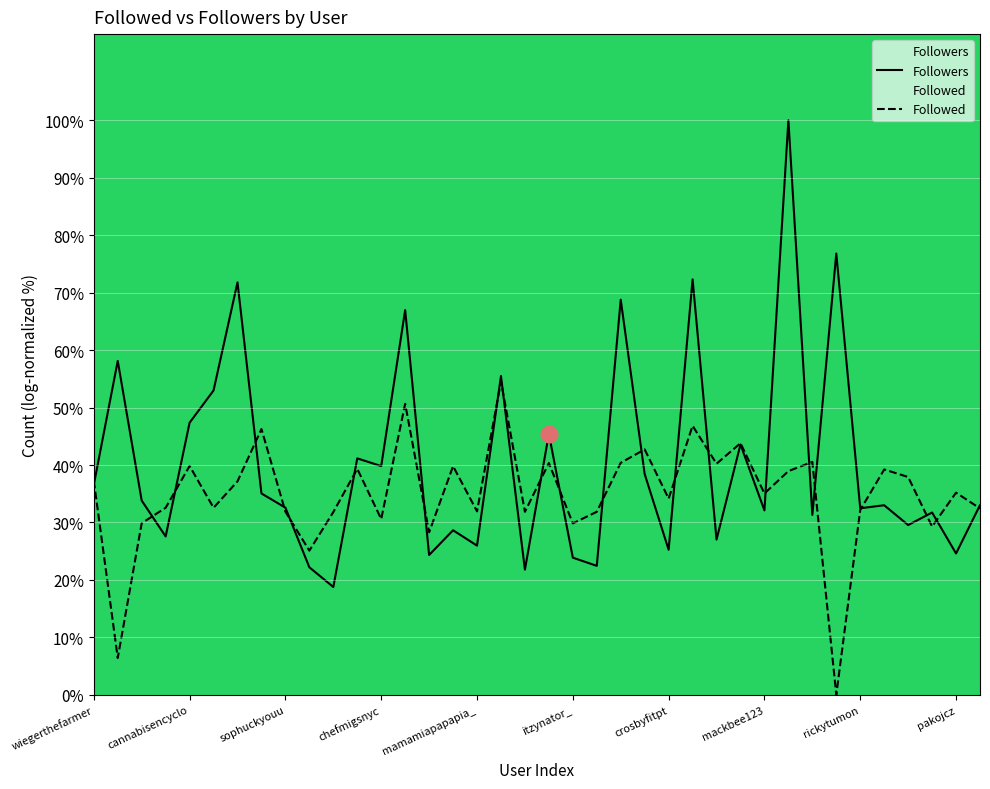

Is this an area chart (filled region under the line)?

No